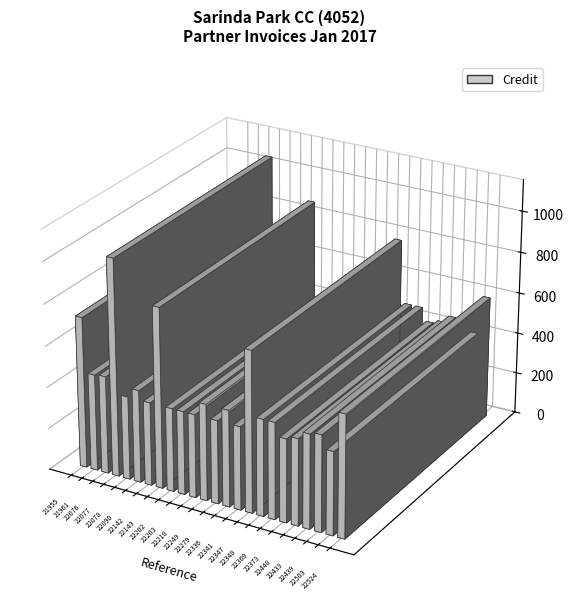

List the labels in order of value, smallest first.

22078, 22142, 22202, 22203, 22218, 22279, 22341, 22373, 22503, 22448, 22090, 22433, 21961, 22249, 22336, 22348, 22369, 22439, 22076, 22524, 21955, 22347, 22143, 22077